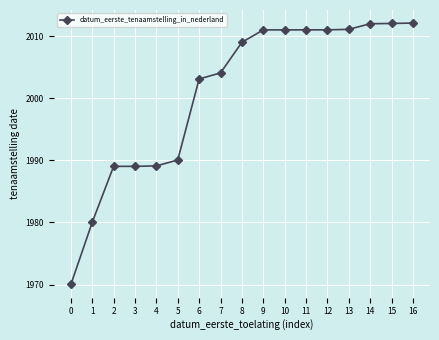

Is this an area chart (filled region under the line)?

No